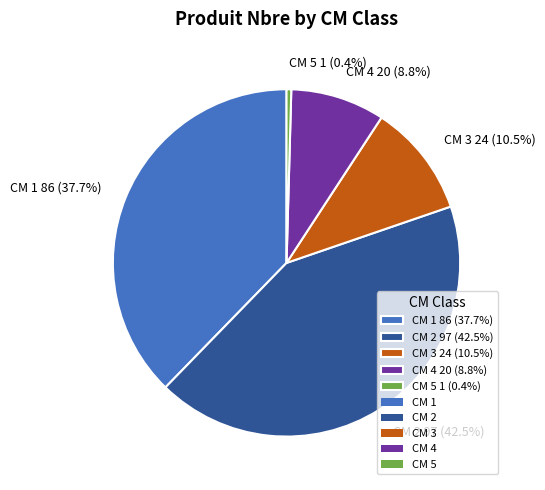

Which slice is the largest?

CM 2 97 (42.5%)